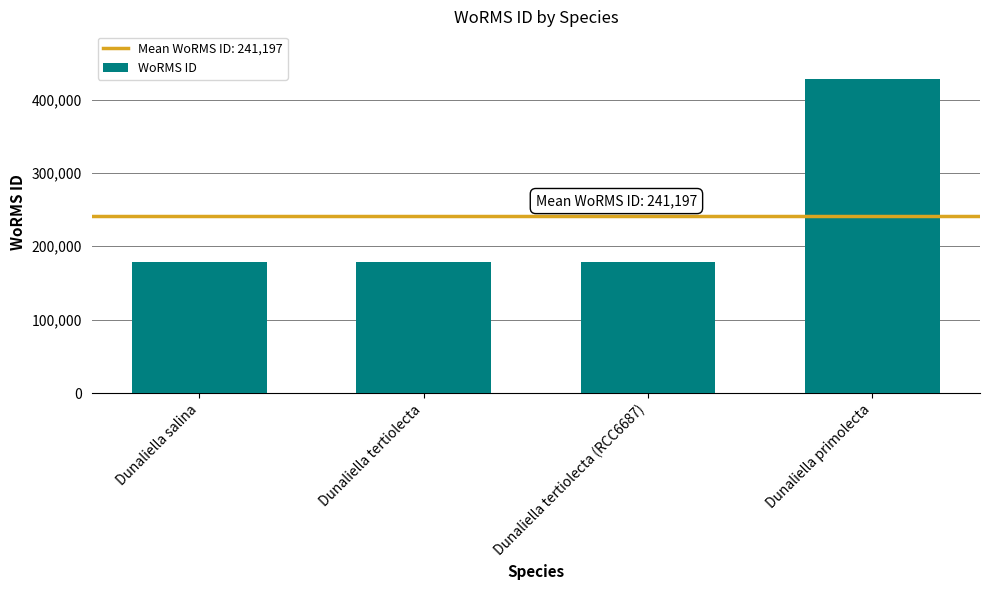

Which category has the highest value across all series?

Dunaliella primolecta